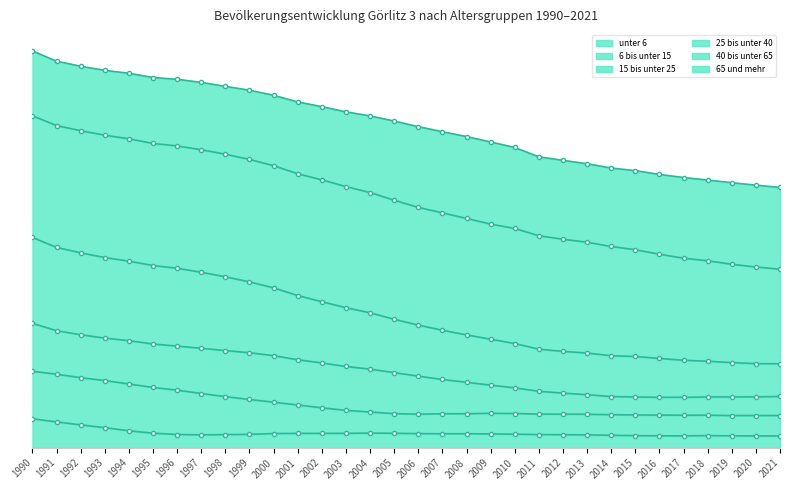

What is the minimum value shown in the chart?

58877